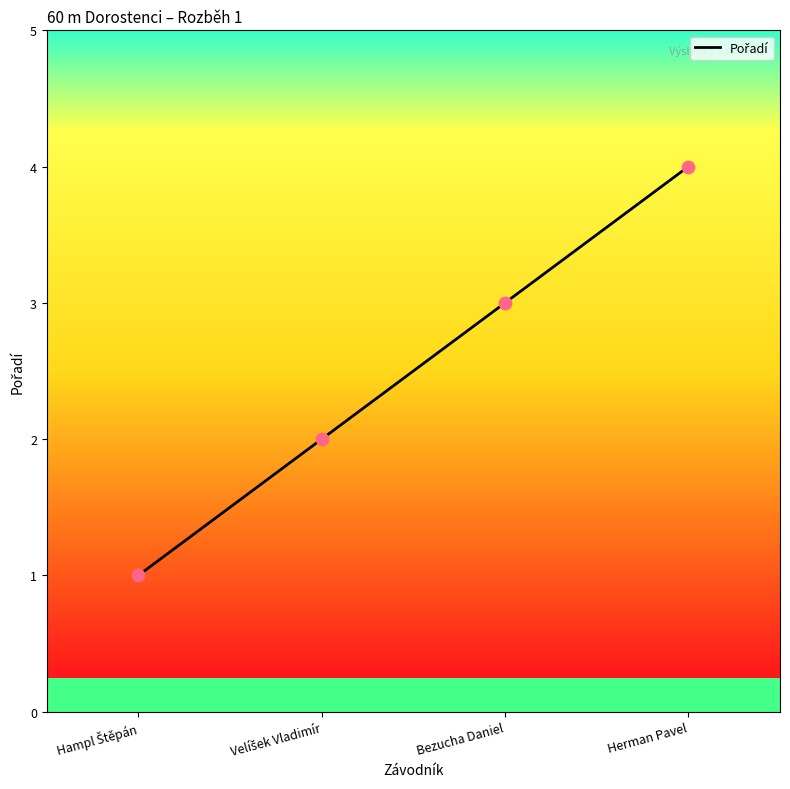

What value does the data have at Bezucha Daniel?

3